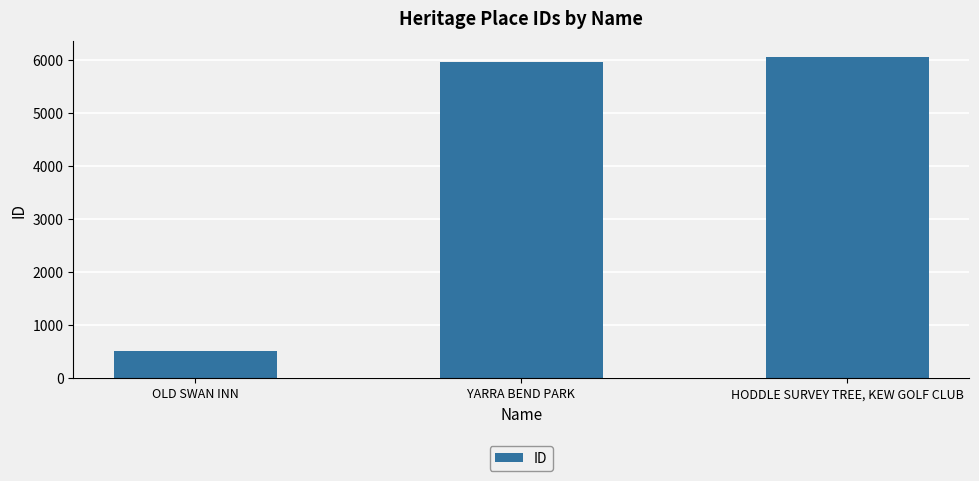

Reading left to right, what are all the values shown in this chart?

511	5968	6049